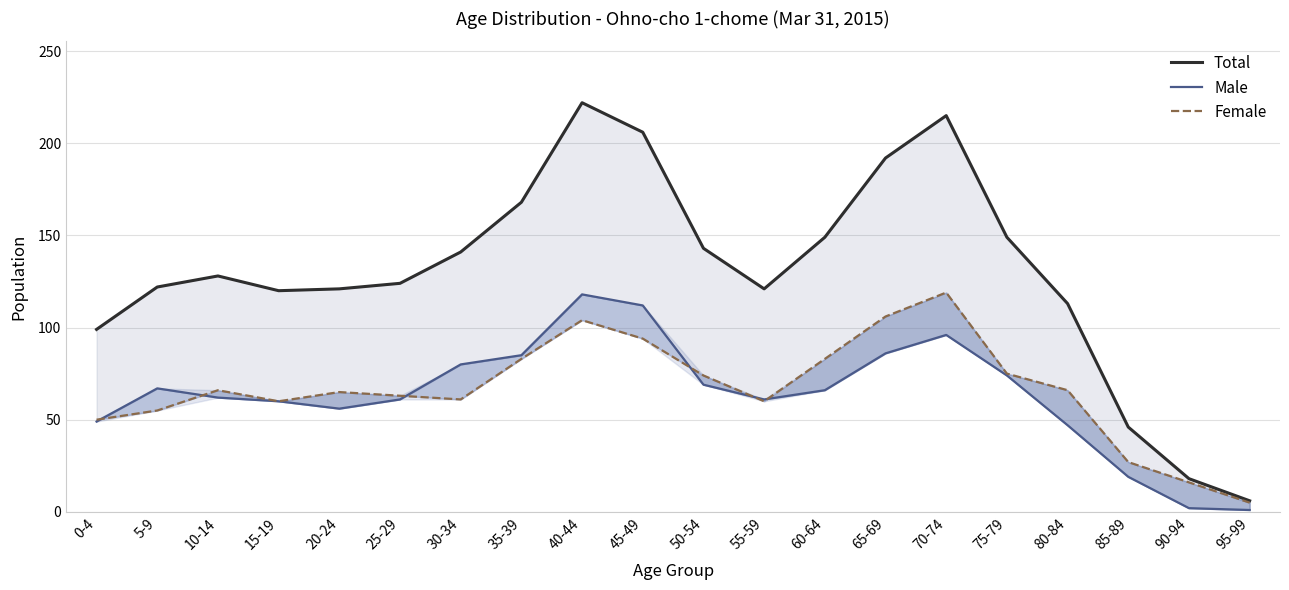

What is the average value of the Total series?

130